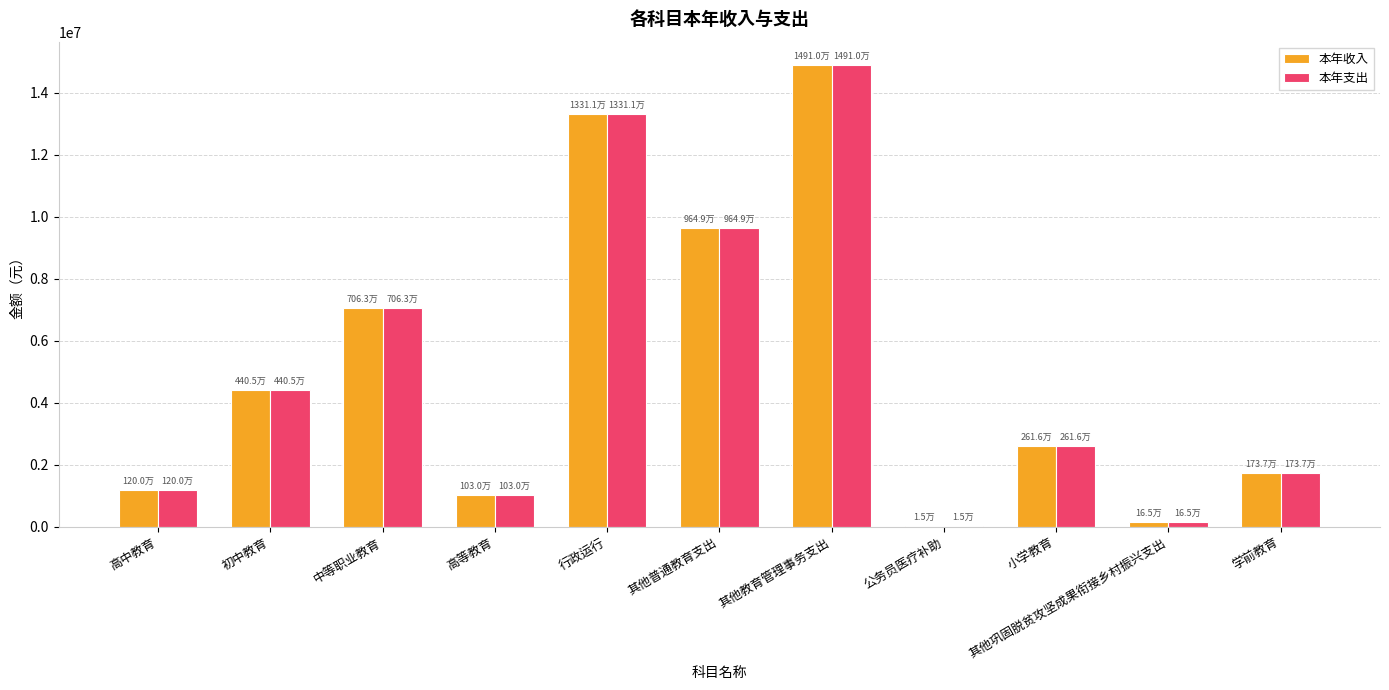

Is it true that 本年支出 equals 21297106.0 at 行政运行?

False